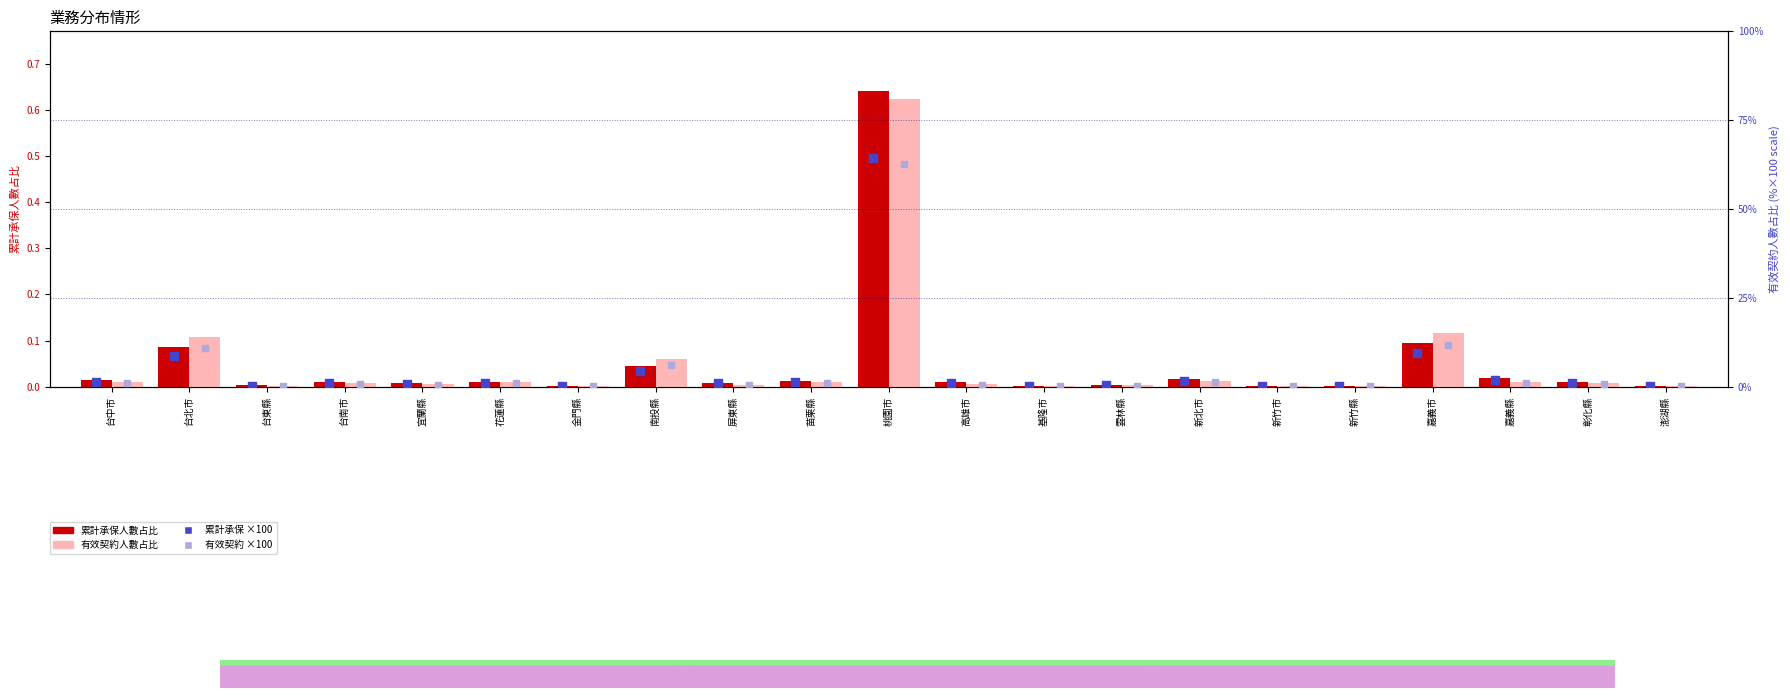

Which series has the widest spread of Y values?

累計承保人數占比 rank